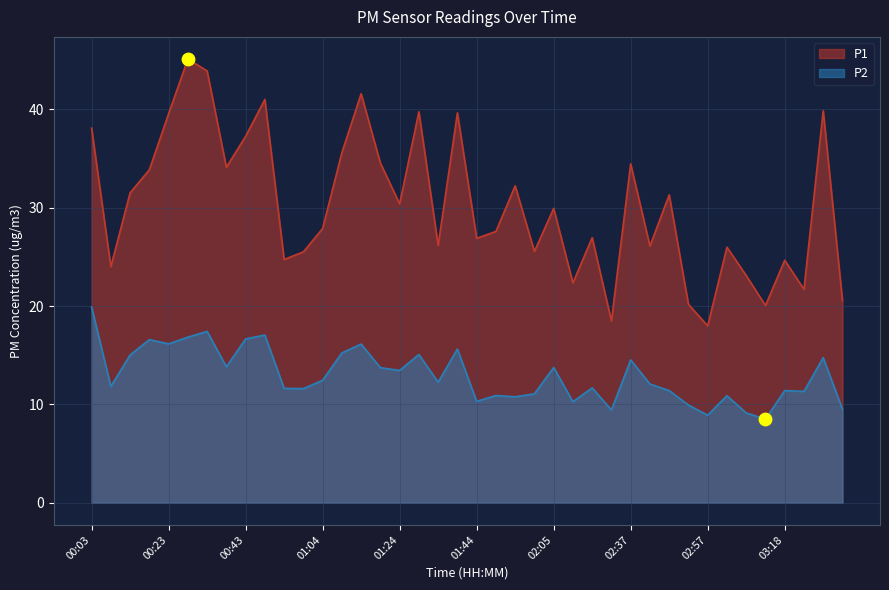

At how many categories does at least one series exceed 34?

14